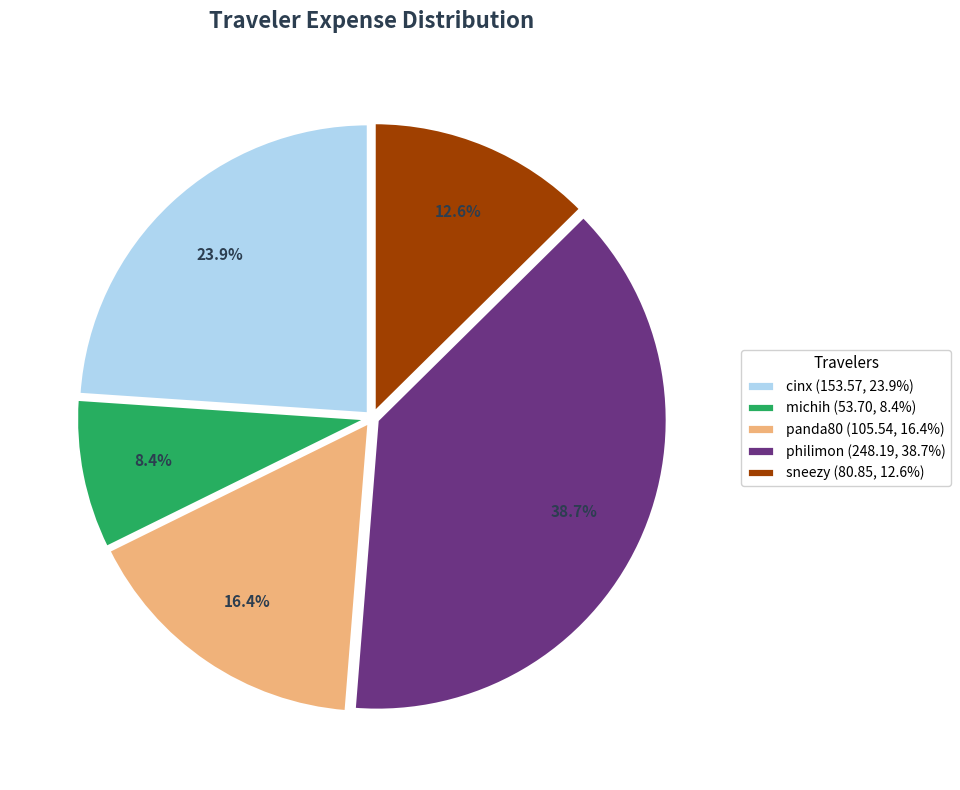

Rank the categories by value from highest to lowest.

philimon, cinx, panda80, sneezy, michih